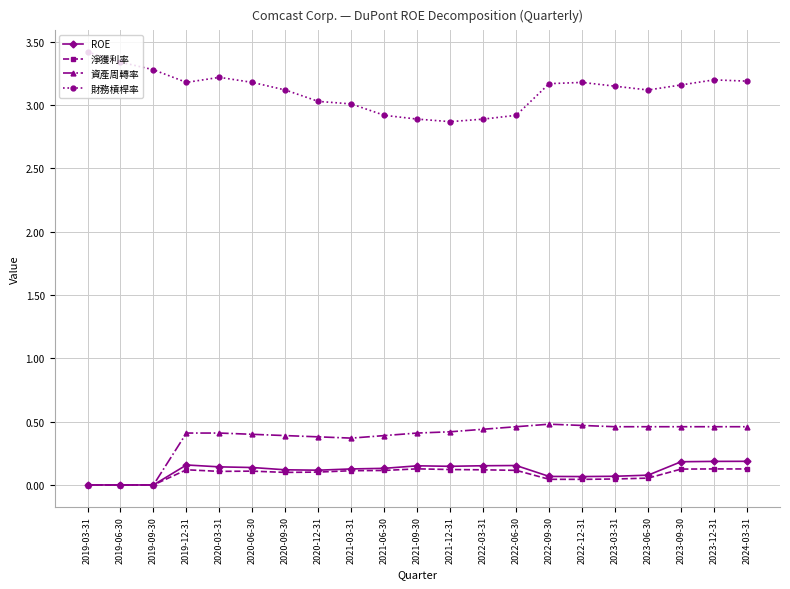

What is the total value across all series at 2021-09-30?

3.6